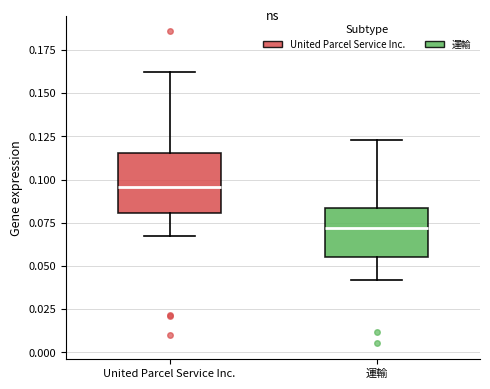

Reading left to right, read every box against the y-axis: the position of its median line, the range the box covers, and the ends of its whiskers. The values are not printed on the chart, so give them approximately, as read against the axis.

United Parcel Service Inc.: median 0.095, box 0.080 to 0.115, whiskers 0.070 to 0.160
運輸: median 0.070, box 0.055 to 0.085, whiskers 0.040 to 0.125